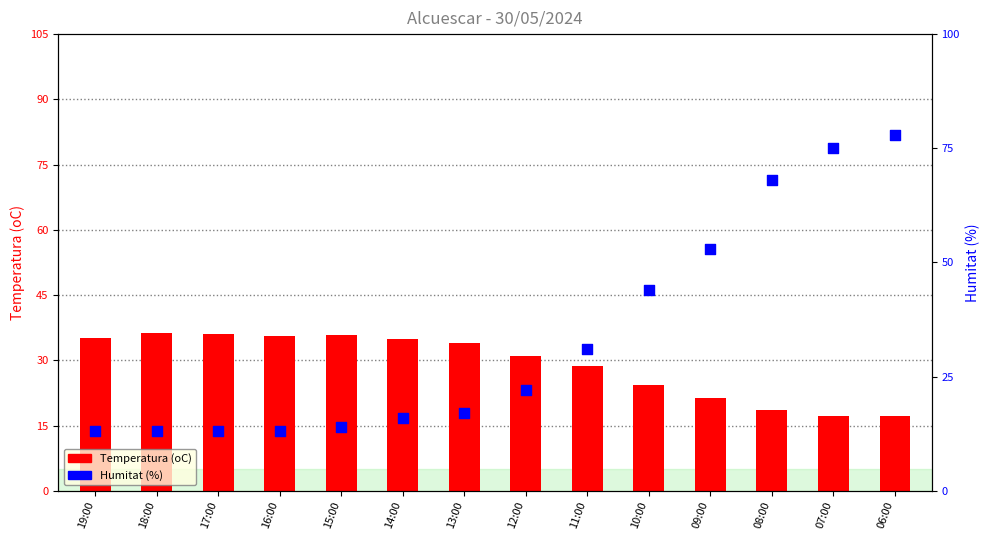

Which series reaches the maximum Y coordinate?

Humitat (%)